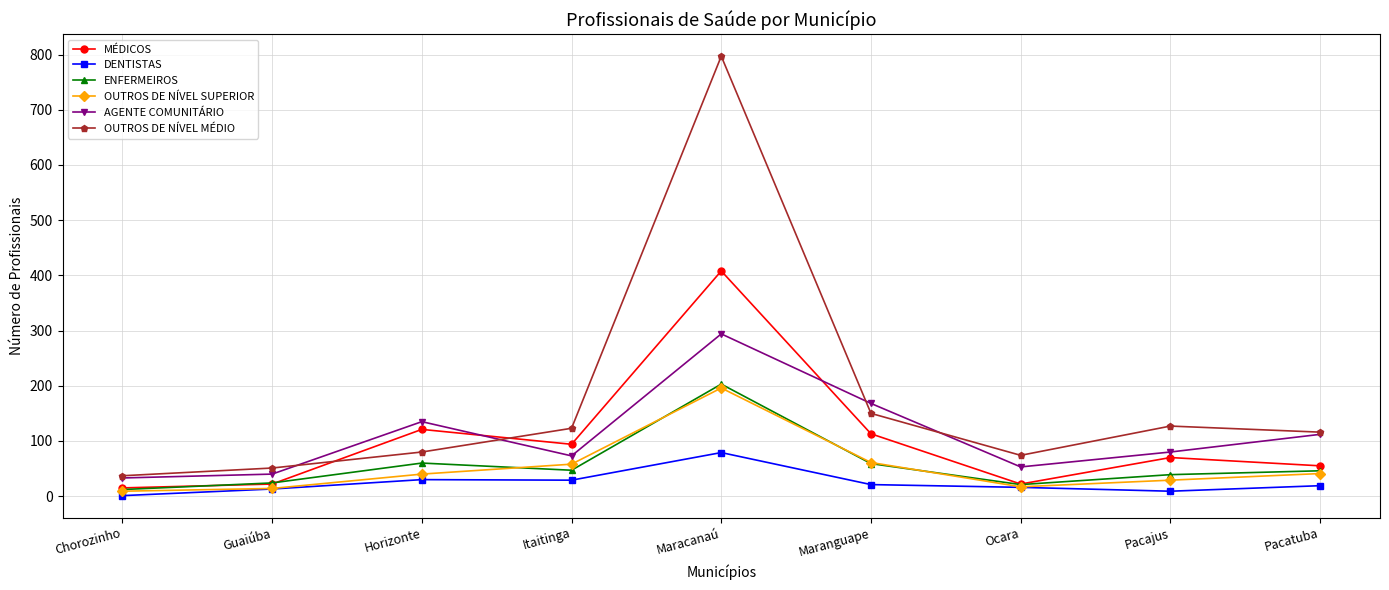

The value of MÉDICOS at Ocara is 22. True or false?

True